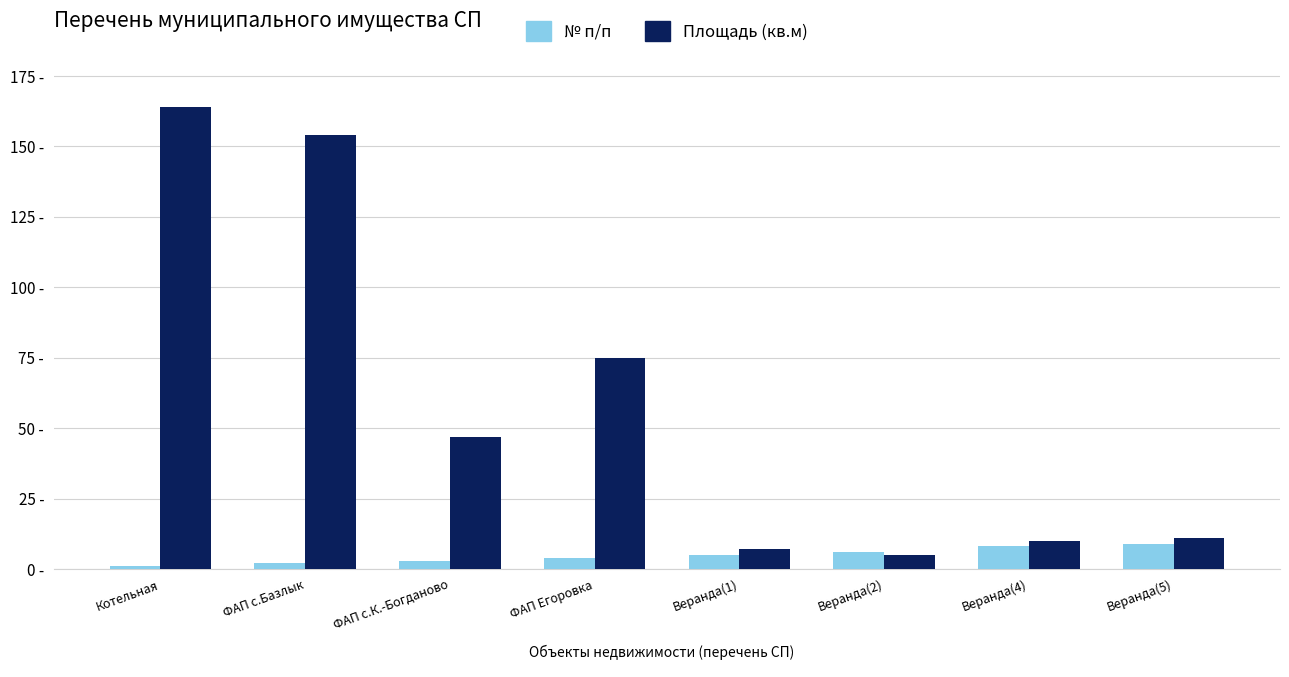

What is the difference between the highest and lowest values at ФАП с.К.-Богданово?

43.8